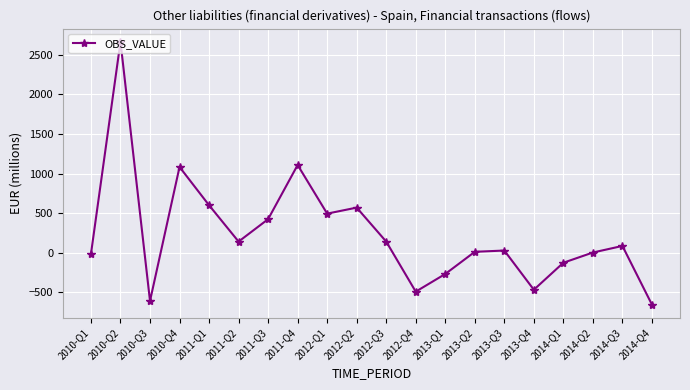

Is it true that the value at 2010-Q2 is 2664?

True